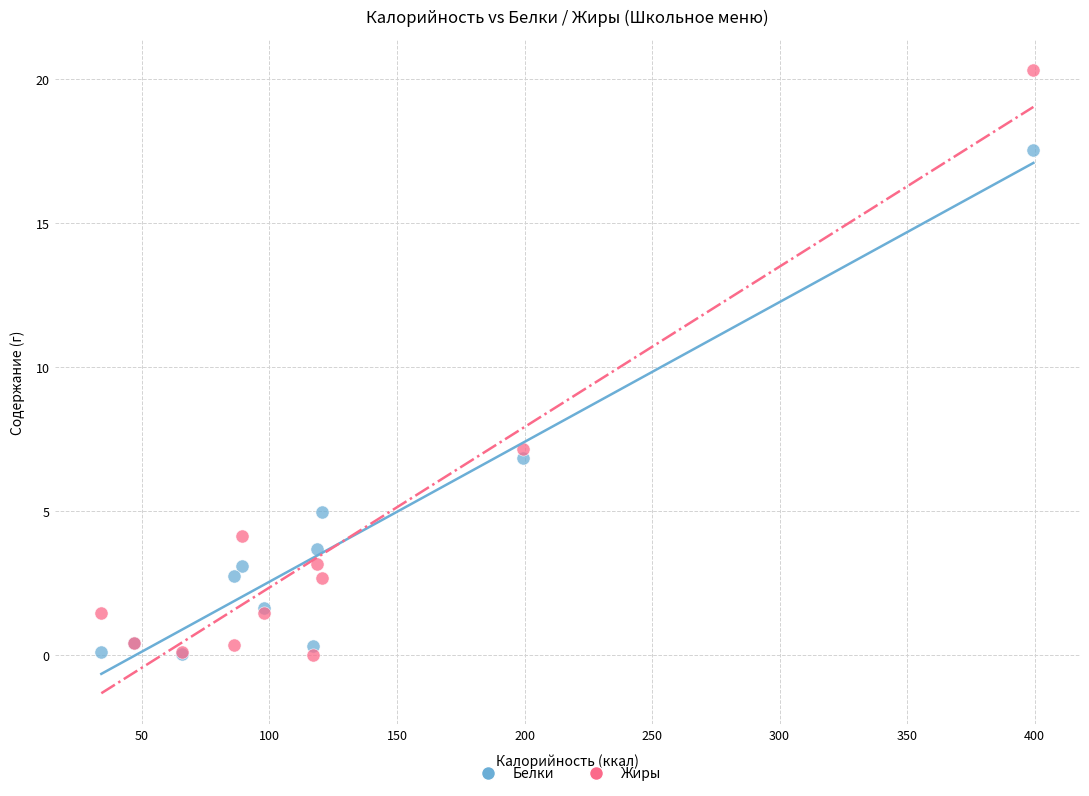

What are all the series names shown in the legend?

Белки, Жиры